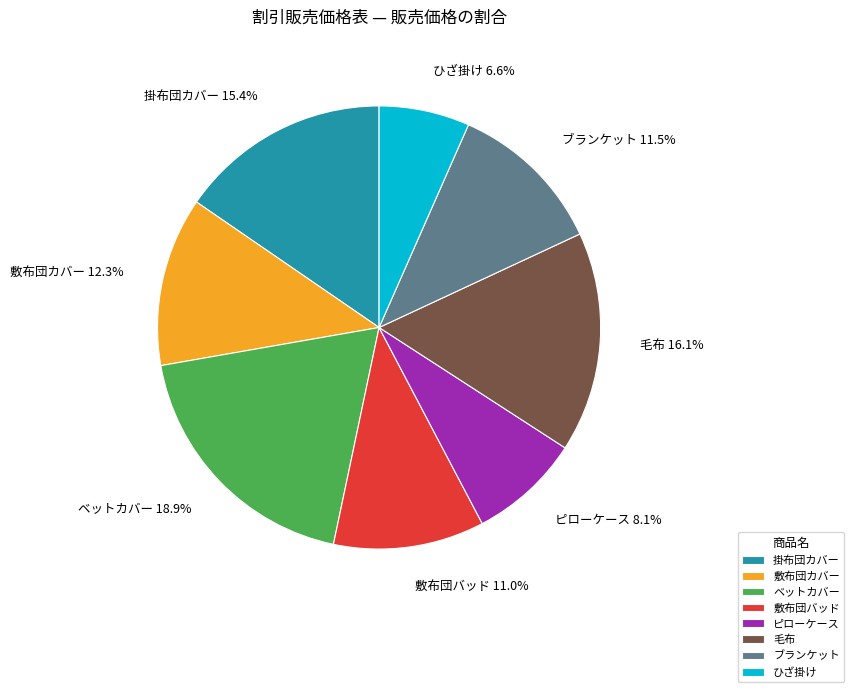

The 掛布団カバー slice represents 15% of the pie. True or false?

True